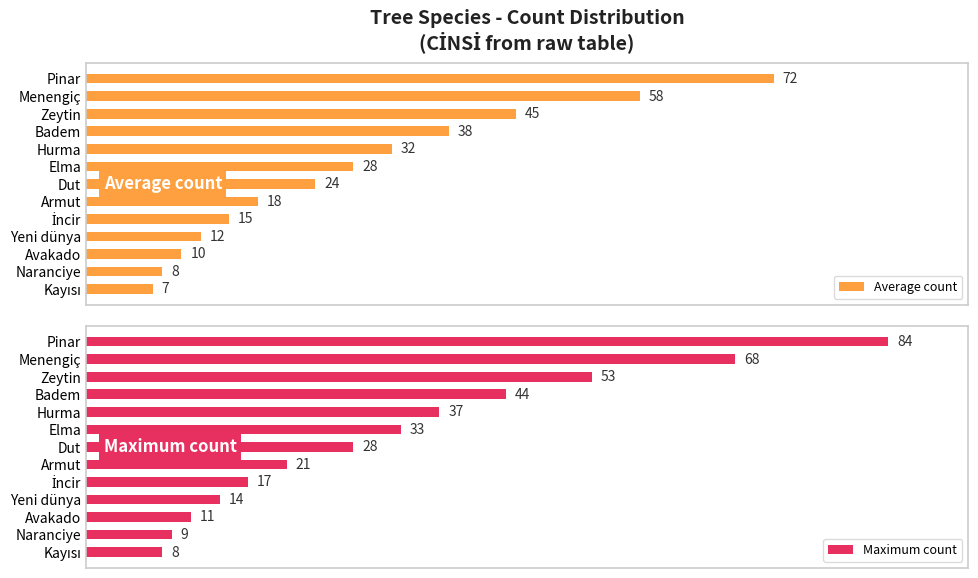

Where is Average count nearest to the value 39?

Badem